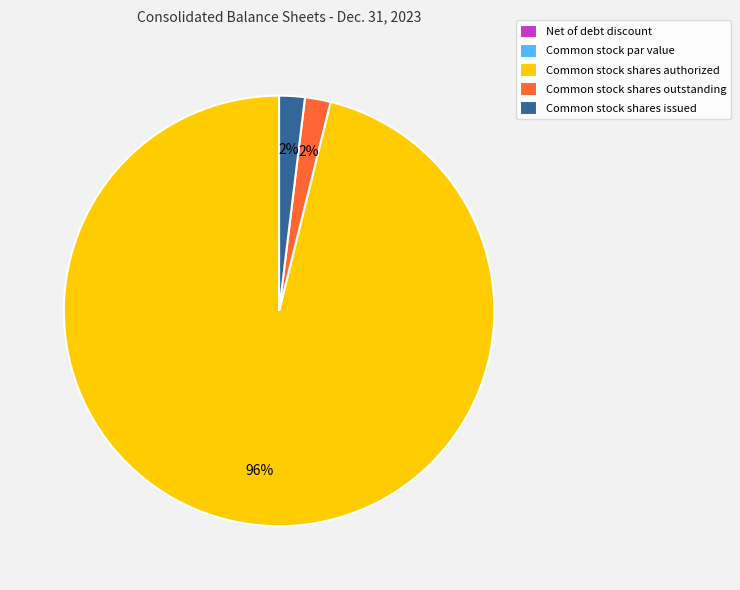

Which slice represents more than half of the pie?

Common stock shares authorized